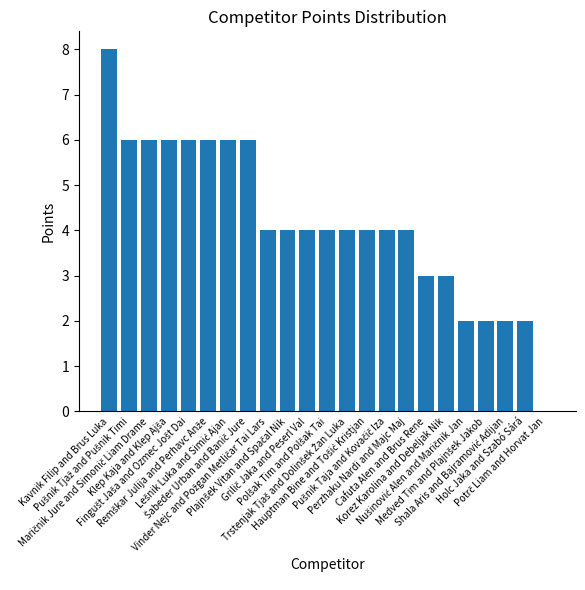

What is the greatest value displayed?

8